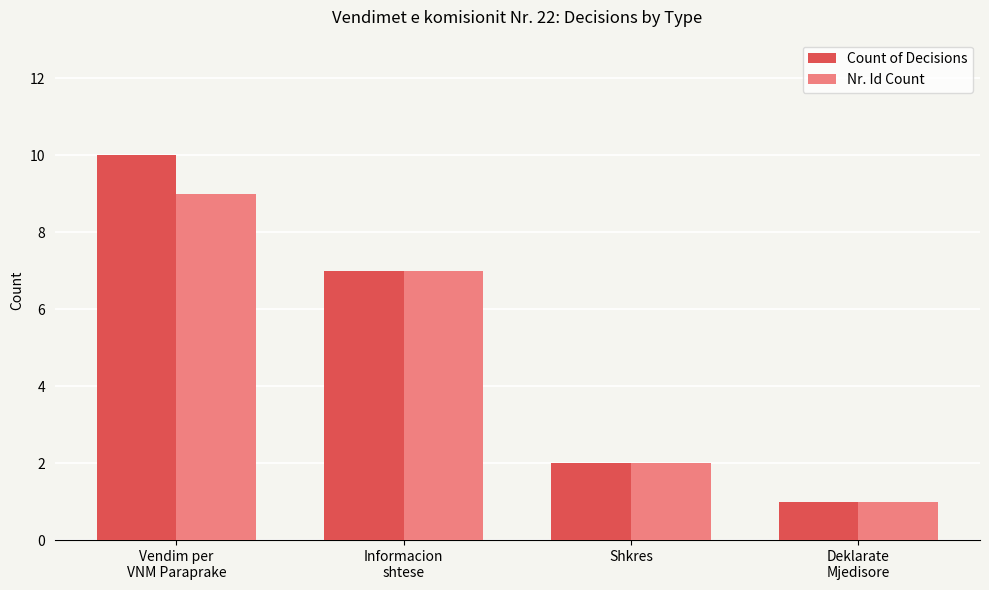

At which label is Count of Decisions closest to 5?

Informacion
shtese